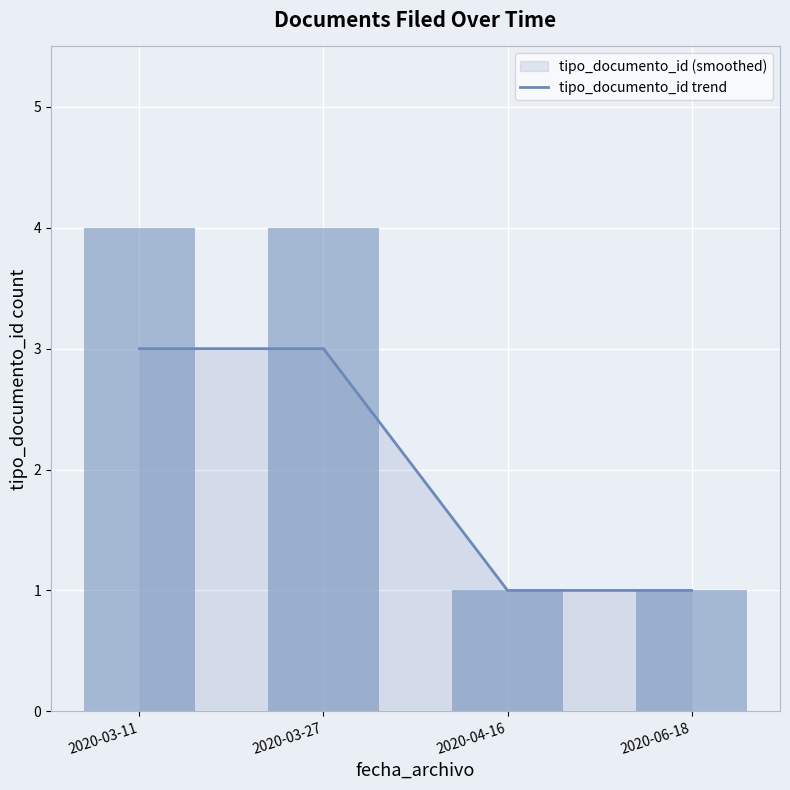

Which has a higher value, 2020-03-27 or 2020-06-18?

2020-03-27